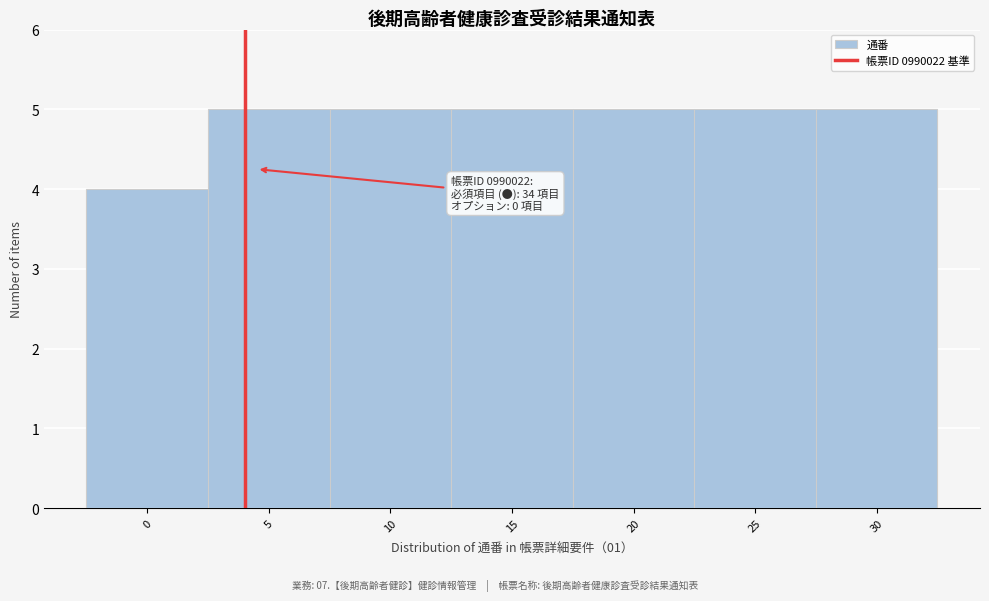

Reading left to right, transcribe all the data shown in this chart.

4	5	5	5	5	5	5